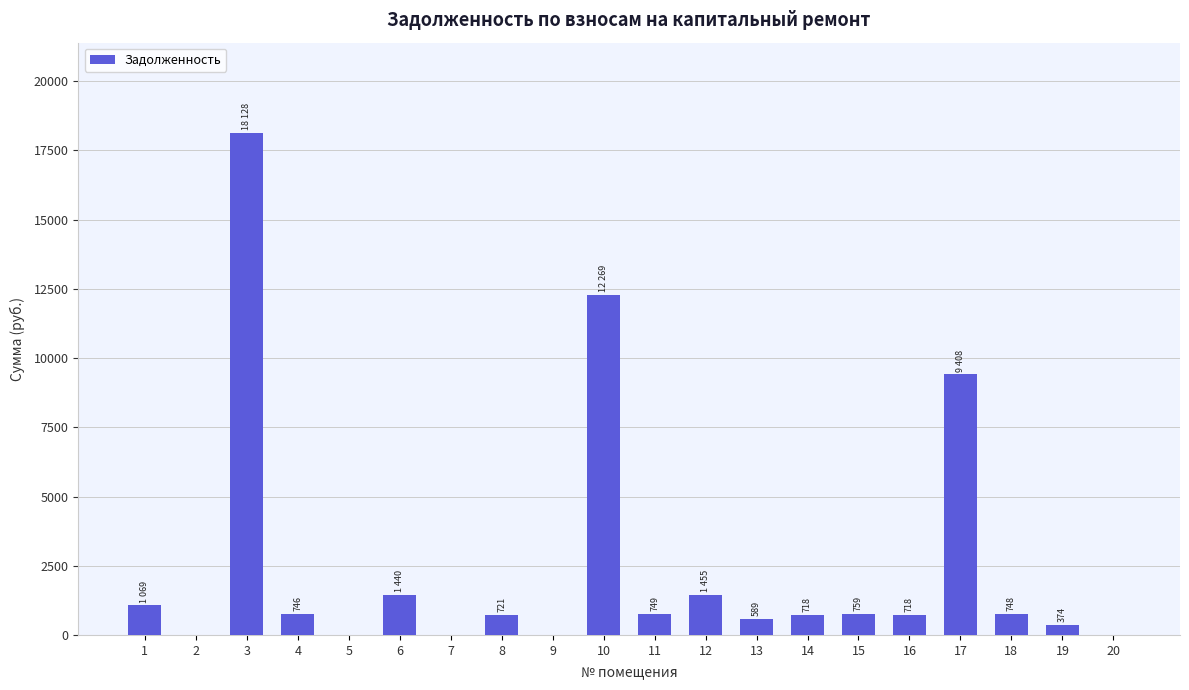

What is the ratio of the value at 4 to the value at 17?

0.1